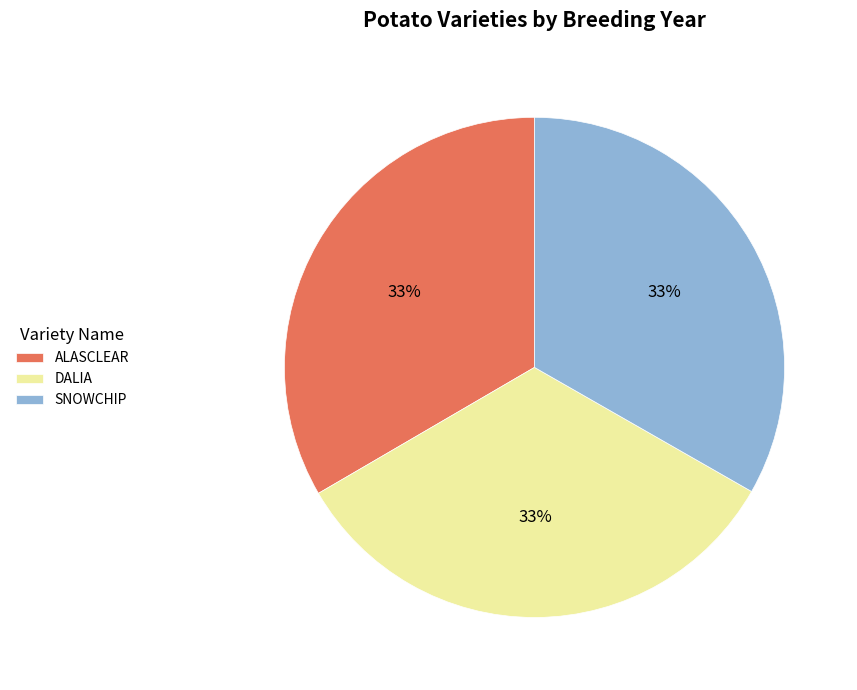

True or false: SNOWCHIP accounts for 33% of the total.

True